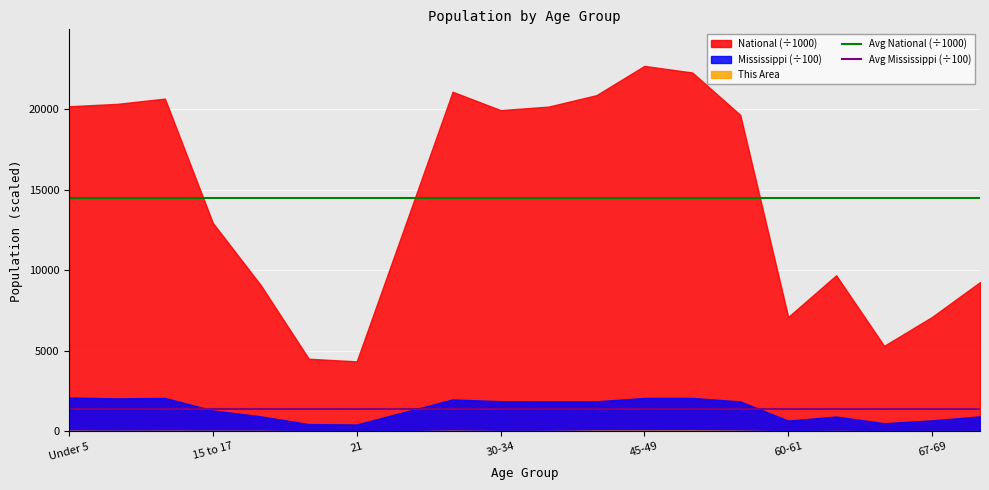

At how many categories does at least one series exceed 1460?

20